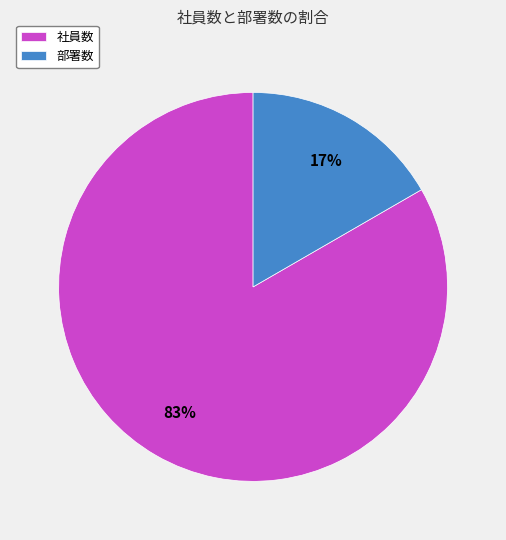

Is there a majority slice in this chart?

Yes